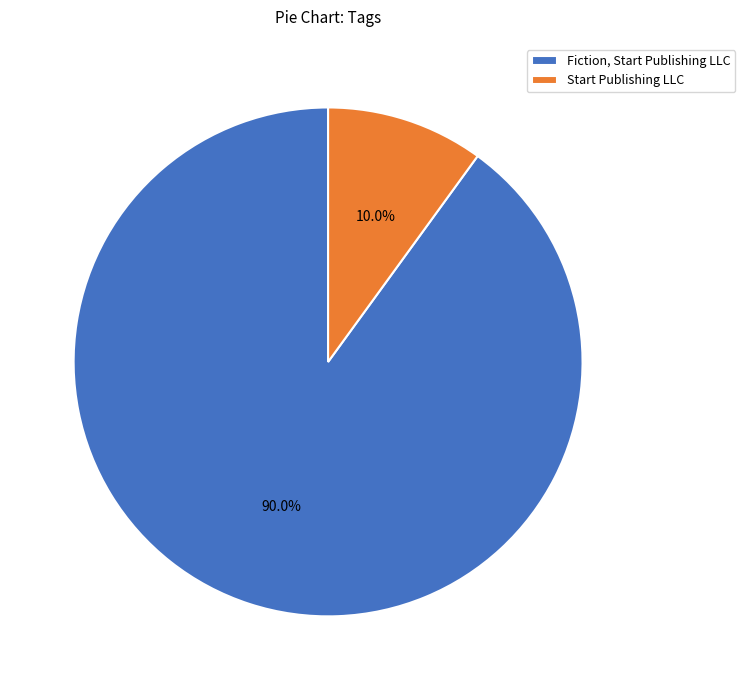

How many slices are in this pie chart?

2